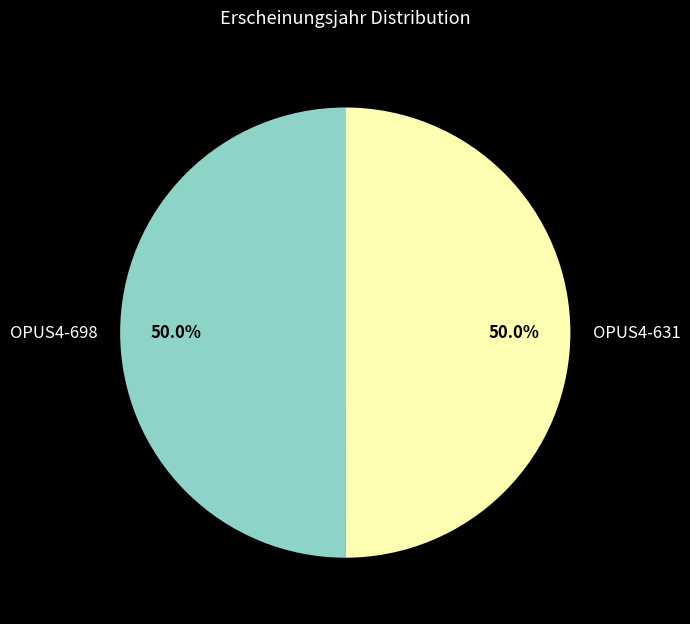

To the nearest percent, what is the average slice percentage?

50%